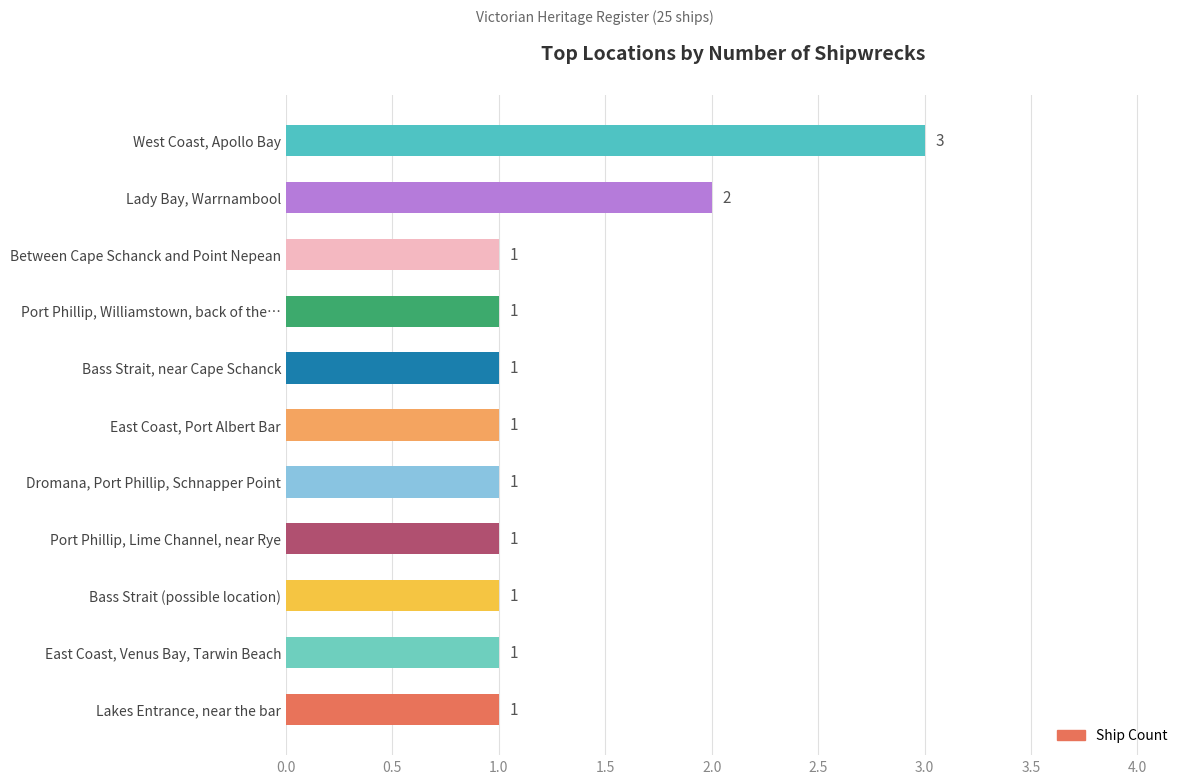

Count the number of values greater than 1.

2